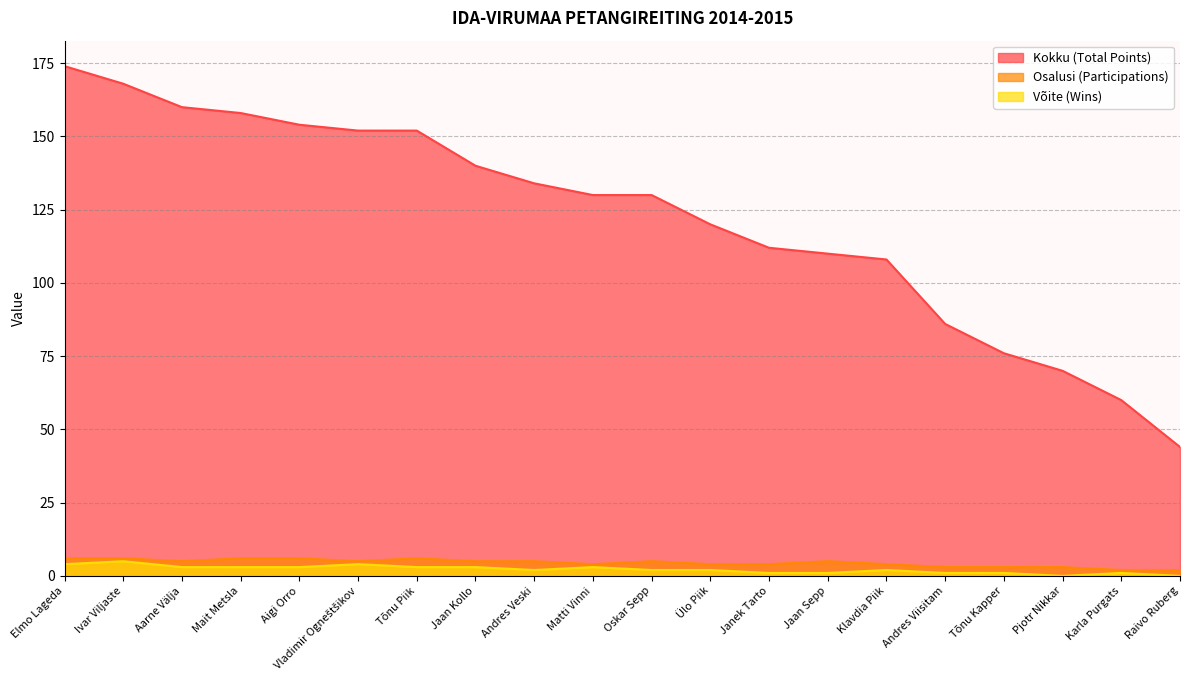

What is the label of the 11th point from the right?

Matti Vinni